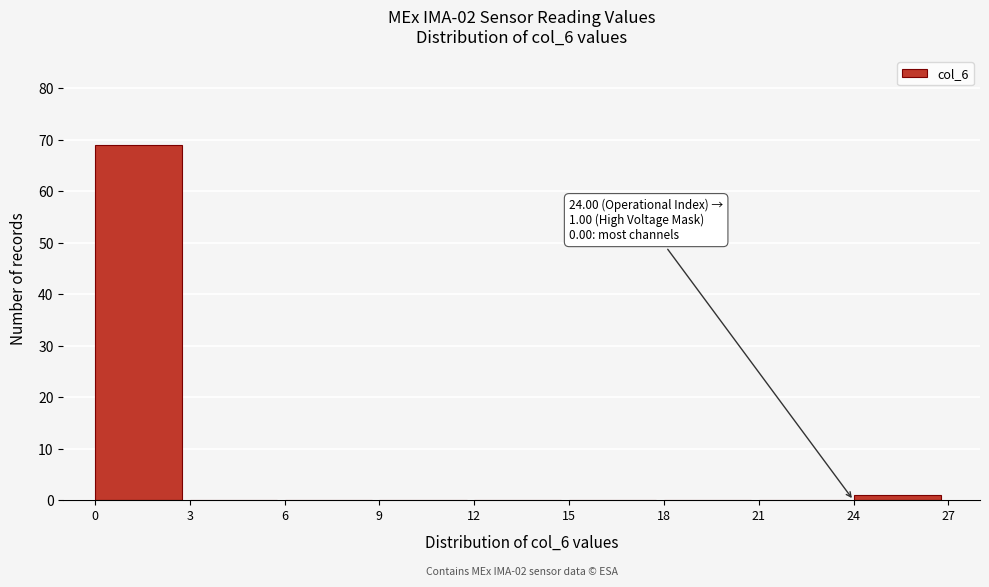

Over which range of the x-axis is the bar tallest?

0 to 3